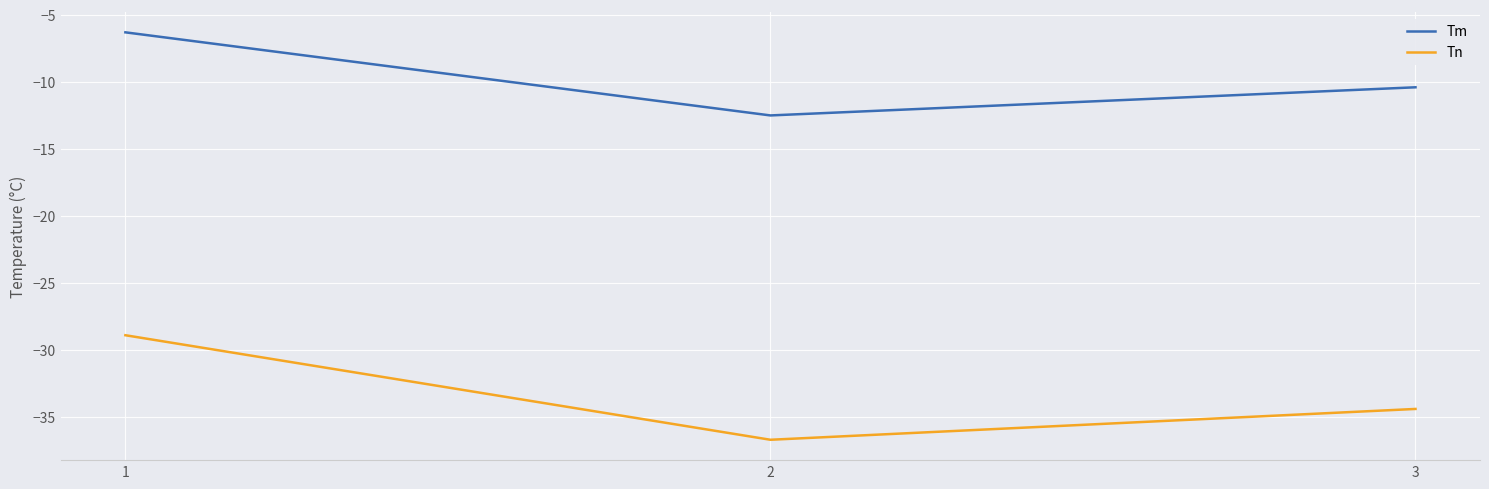

Which series changed the most between 2 and 3?

Tn